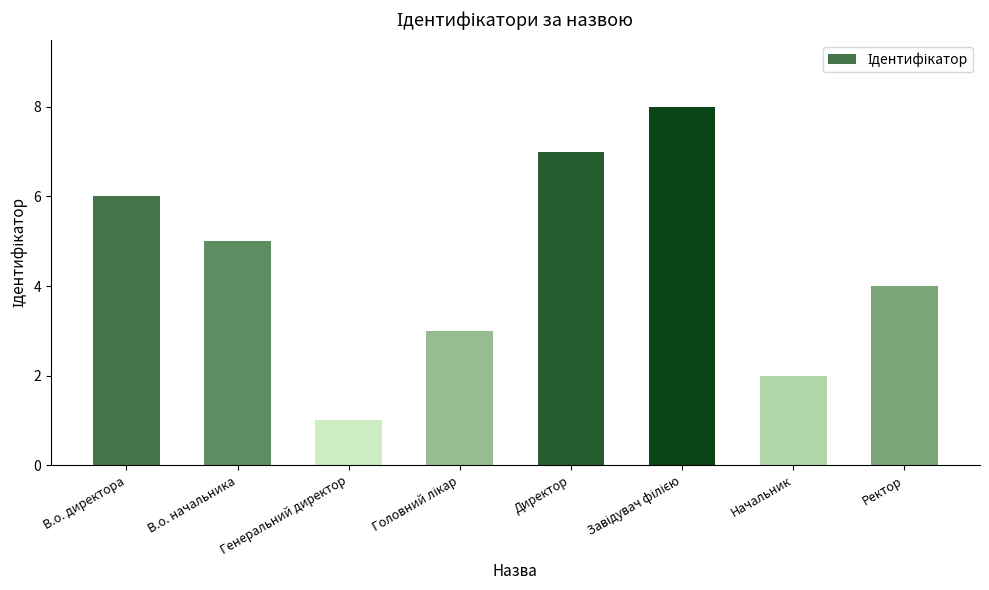

How many values are below 5?

4